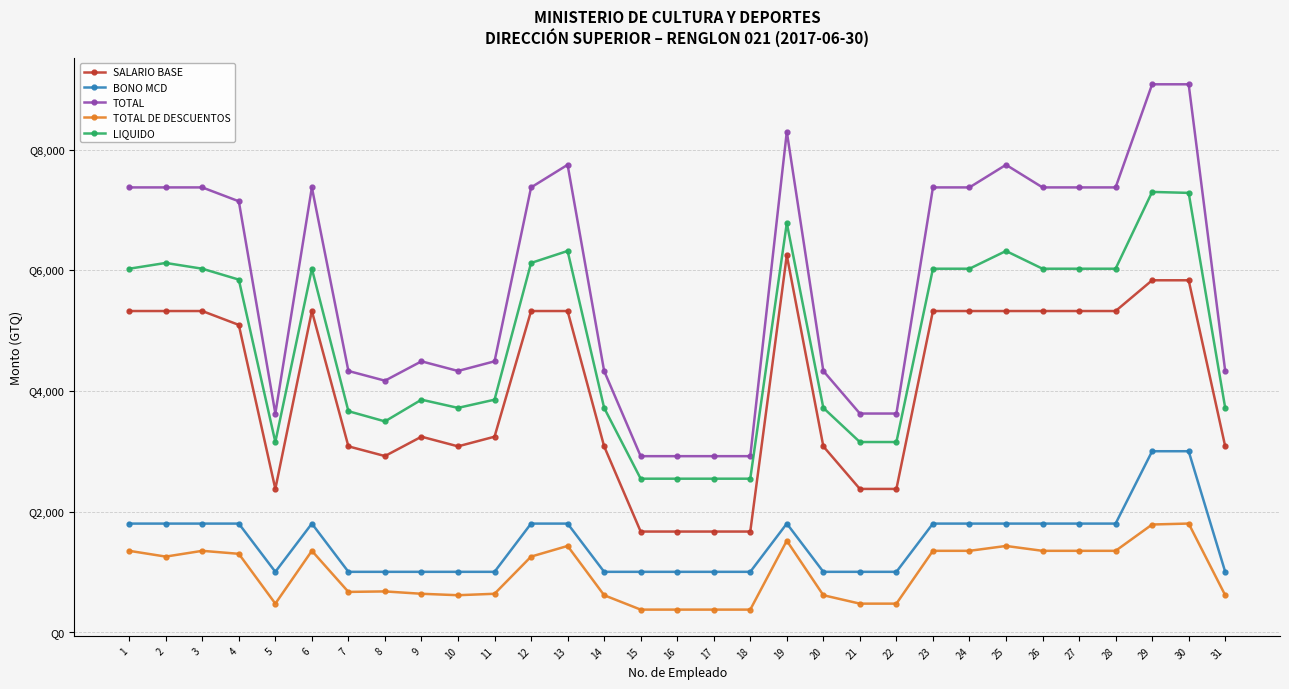

True or false: BONO MCD and TOTAL cross at least once.

False